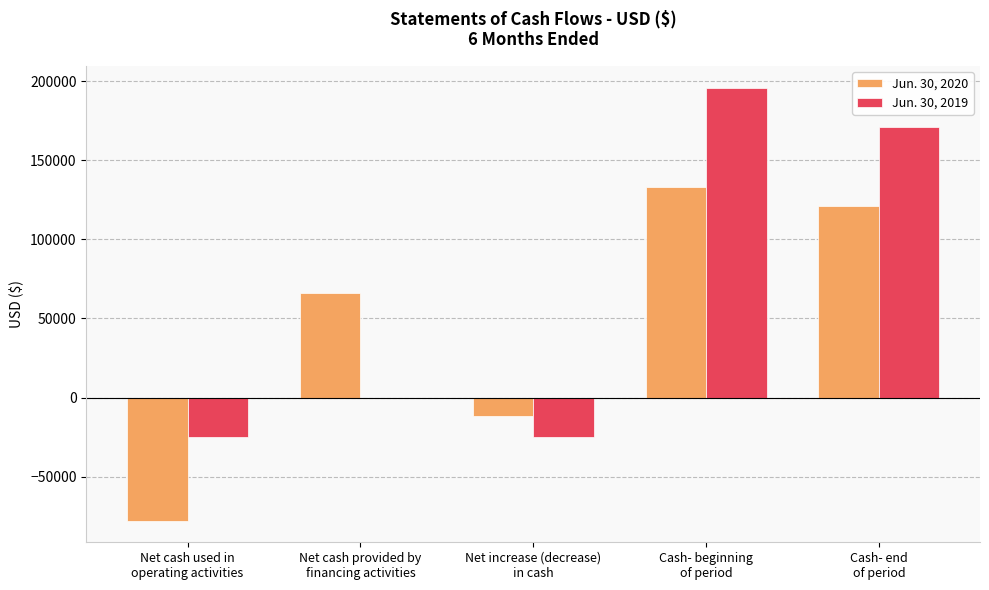

What is the sum of all Jun. 30, 2019 values?

317148